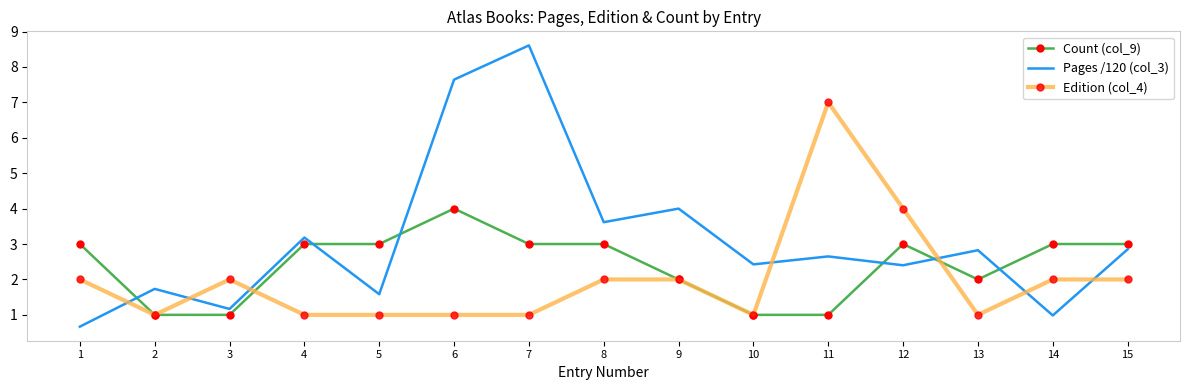

Is it true that Pages /120 (col_3) equals 5.5 at 4?

False